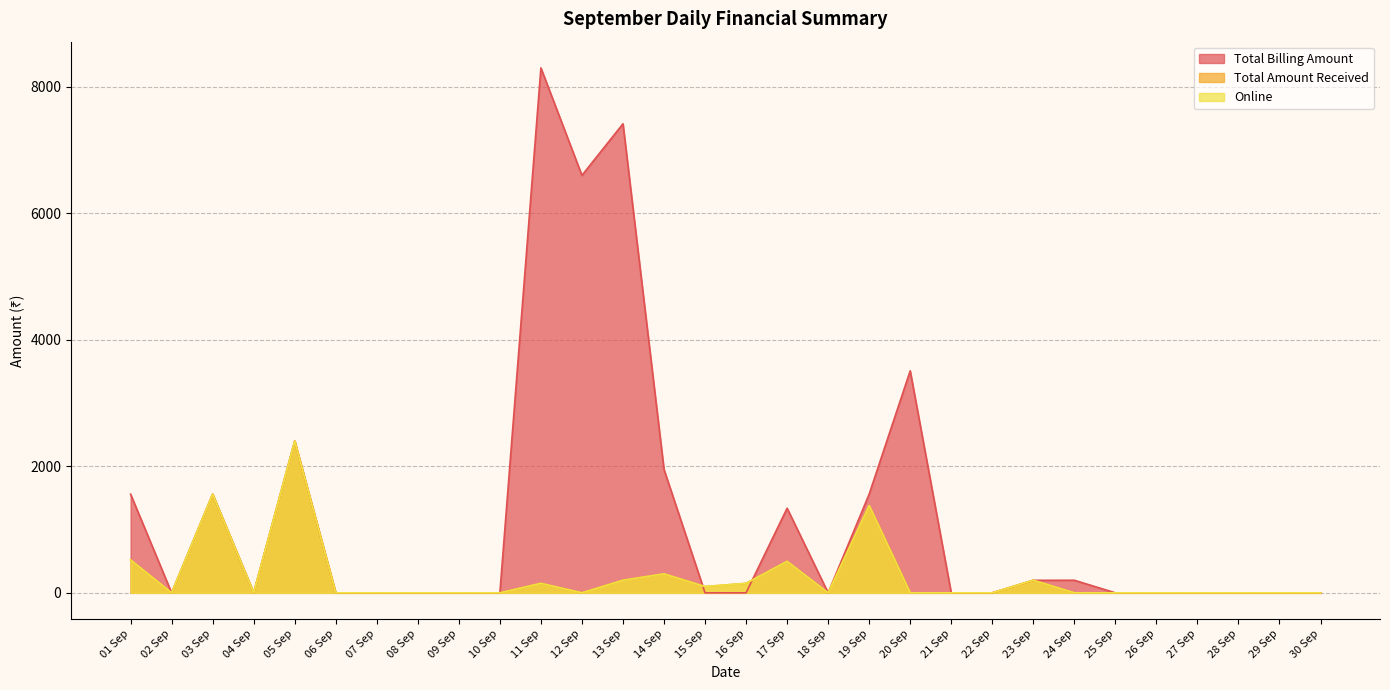

Which category has the highest value in the Total Amount Received series?

05 Sep